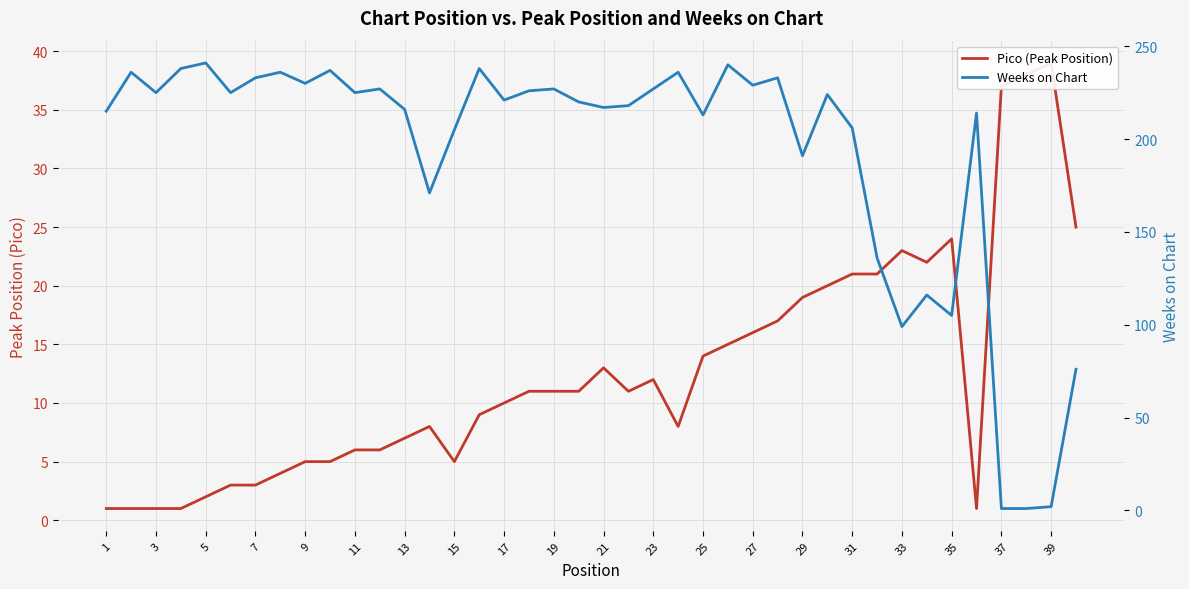

What is the average value of the Weeks on Chart series?

192